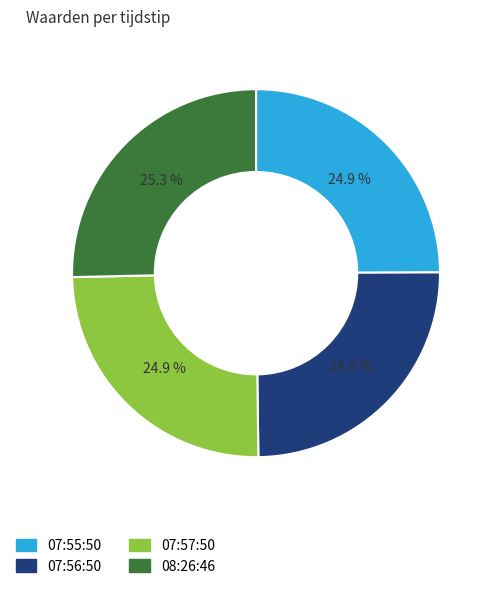

What is the total percentage of 08:26:46 and 07:57:50?

50.2%